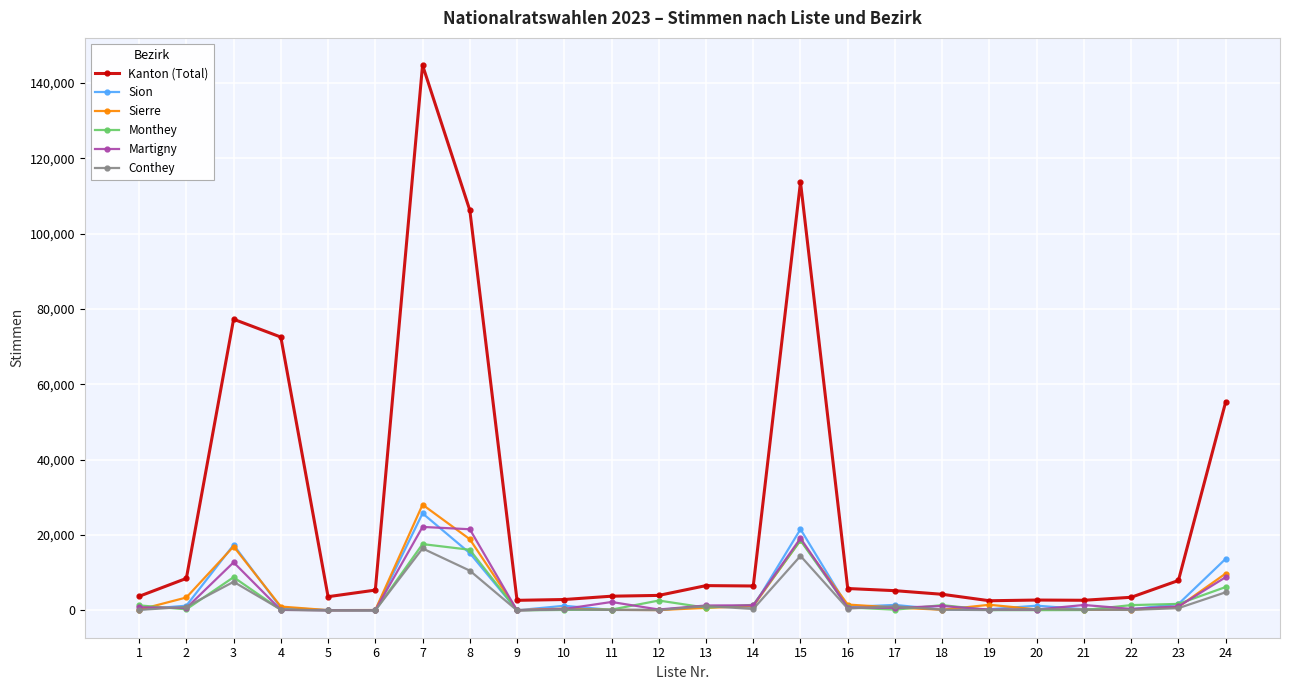

What is the greatest value displayed?

144736